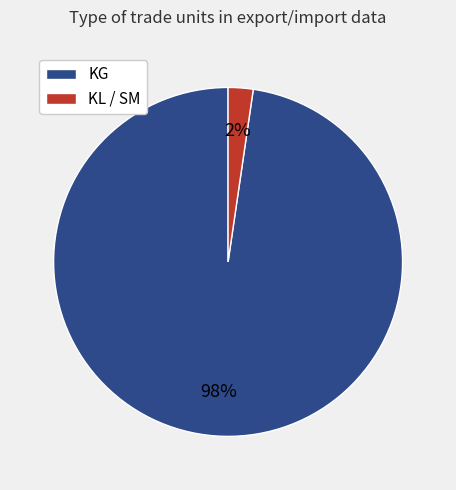

Count the number of slices in the pie.

2